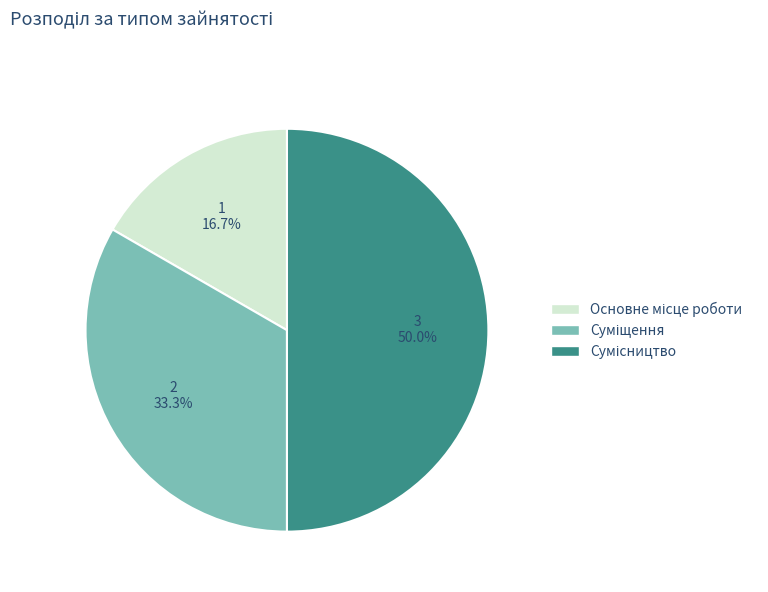

How many segments does this pie chart have?

3